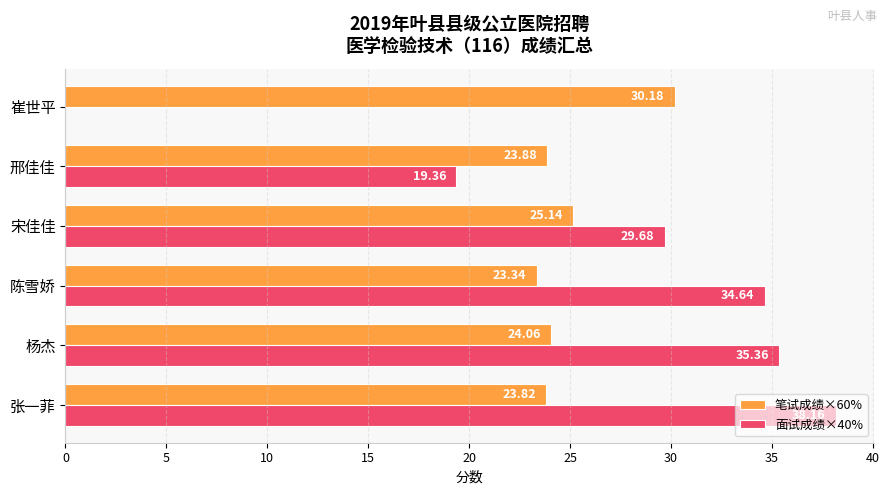

What is the average value of the 笔试成绩×60% series?

25.1